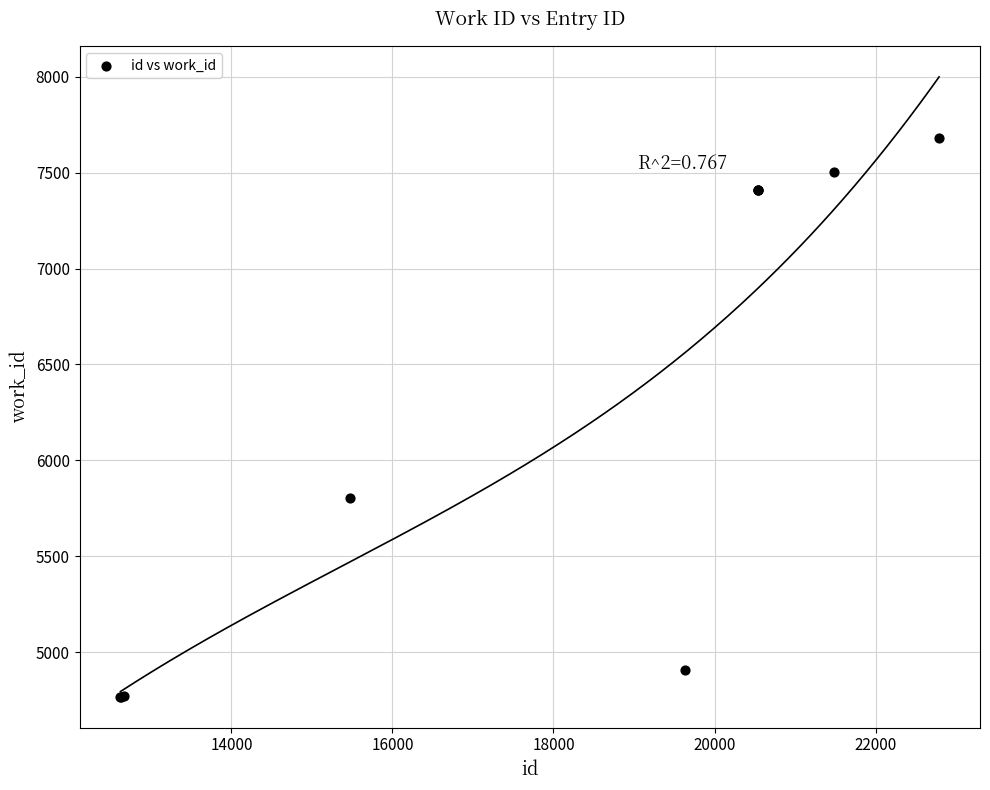

What Y value in the scatter plot is closest to 6224?

5805